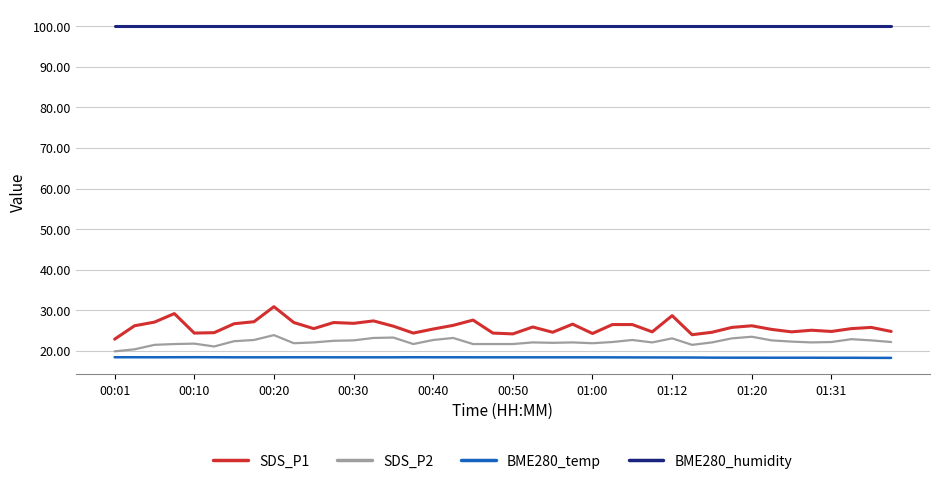

What is the difference between the maximum and minimum values in the SDS_P1 series?

8.0